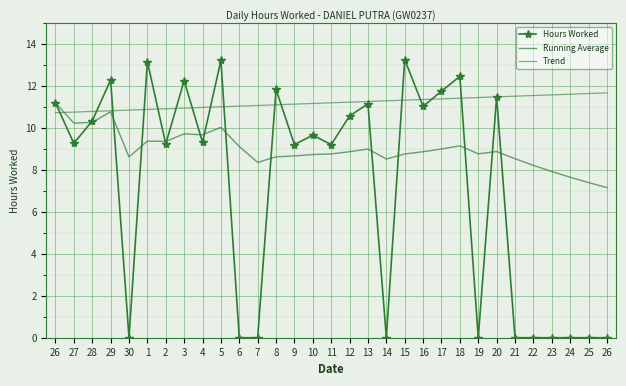

Reading left to right, what are all the values shown in this chart?

Hours Worked: 26=11.2	27=9.3	28=10.3	29=12.3	30=0.0	1=13.2	2=9.2	3=12.2	4=9.3	5=13.2	6=0.0	7=0.0	8=11.8	9=9.2	10=9.7	11=9.2	12=10.6	13=11.1	14=0.0	15=13.2	16=11.0	17=11.8	18=12.4	19=0.0	20=11.5	21=0.0	22=0.0	23=0.0	24=0.0	25=0.0	26=0.0
Running Average: 26=11.2	27=10.2	28=10.3	29=10.8	30=8.6	1=9.4	2=9.3	3=9.7	4=9.7	5=10.0	6=9.1	7=8.4	8=8.6	9=8.7	10=8.7	11=8.8	12=8.9	13=9.0	14=8.5	15=8.8	16=8.9	17=9.0	18=9.1	19=8.8	20=8.9	21=8.5	22=8.2	23=7.9	24=7.6	25=7.4	26=7.2
Trend: 26=10.7	27=10.7	28=10.8	29=10.8	30=10.8	1=10.9	2=10.9	3=10.9	4=11.0	5=11.0	6=11.0	7=11.1	8=11.1	9=11.1	10=11.2	11=11.2	12=11.2	13=11.3	14=11.3	15=11.3	16=11.3	17=11.4	18=11.4	19=11.4	20=11.5	21=11.5	22=11.5	23=11.6	24=11.6	25=11.6	26=11.7